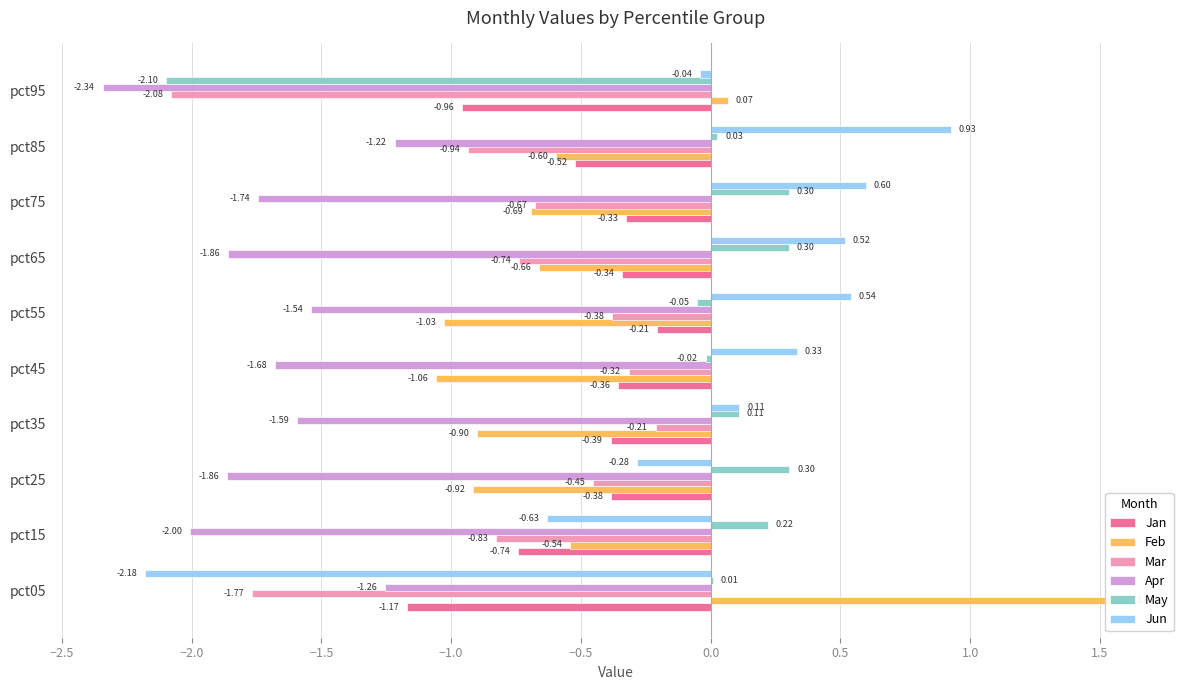

How many values in May are above zero?

7